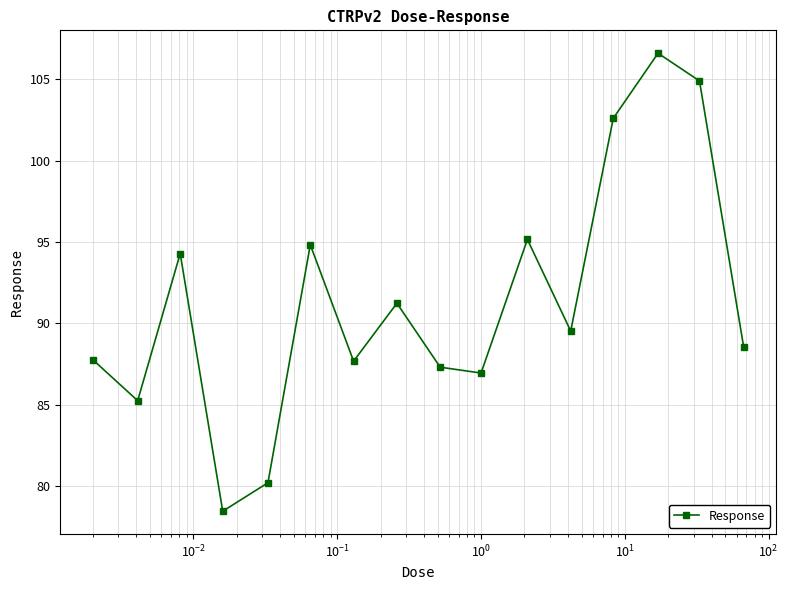

True or false: there are more than 2 points higher than both neighbors.

True